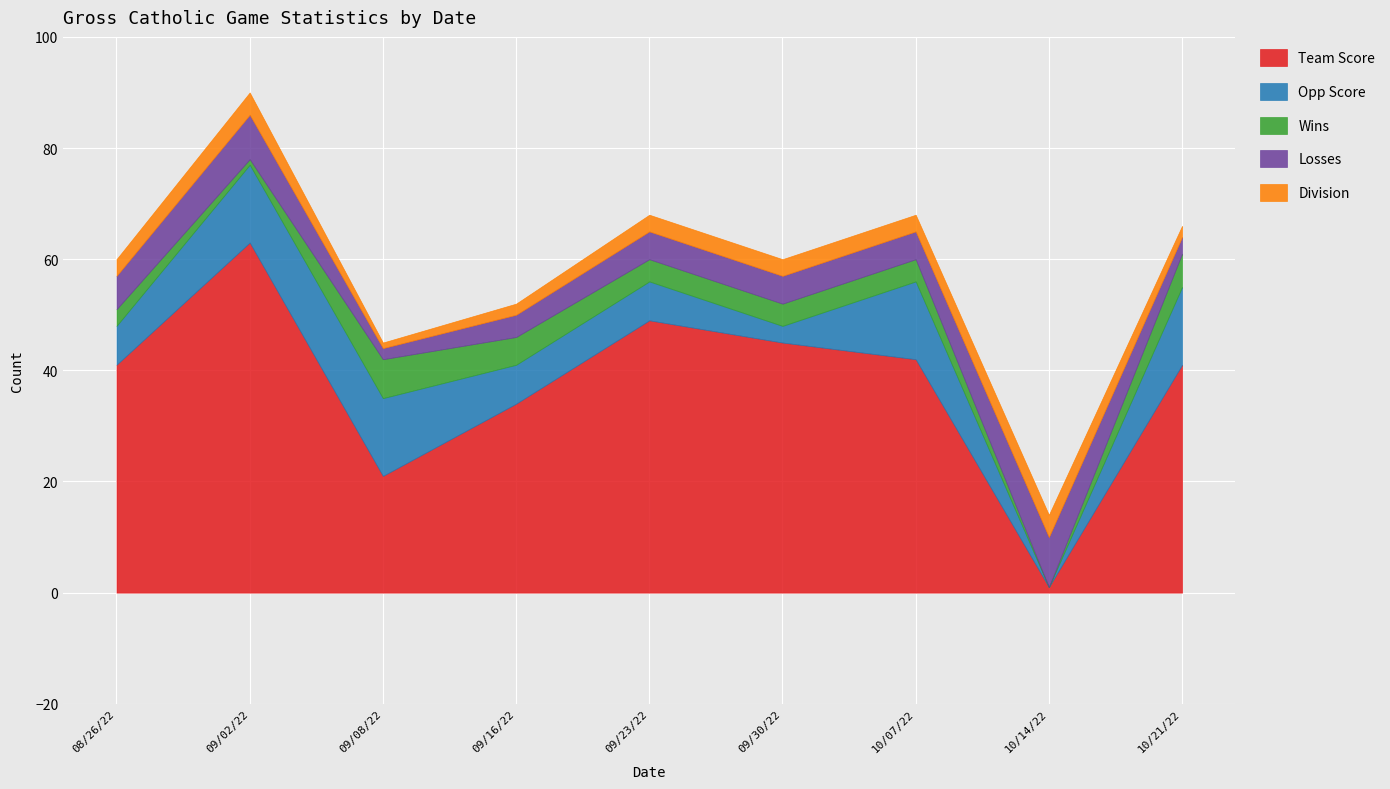

True or false: Losses has more than 2 interior local peaks.

False